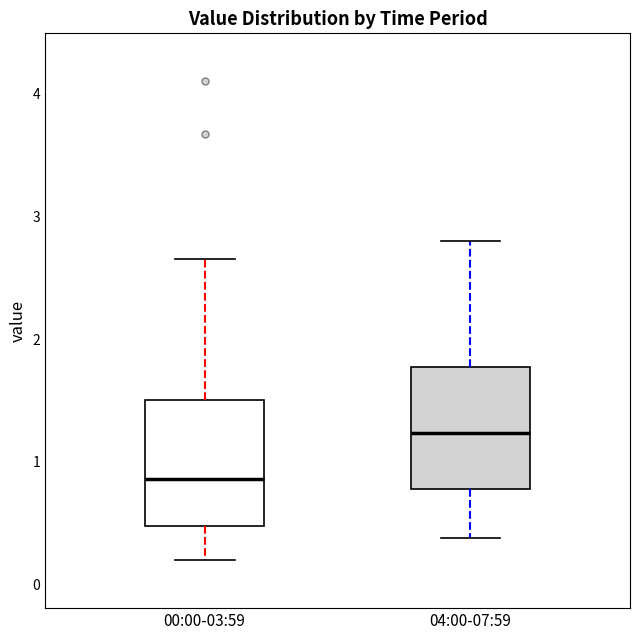

Which box's median line is the highest?

04:00-07:59